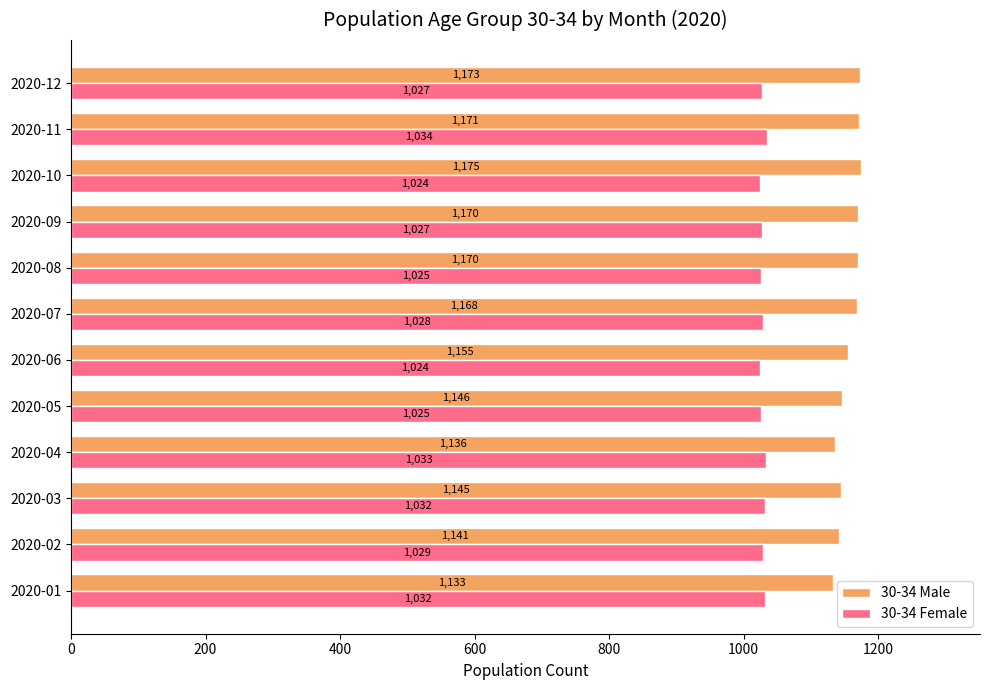

At which category does the chart reach its peak across all series?

2020-10